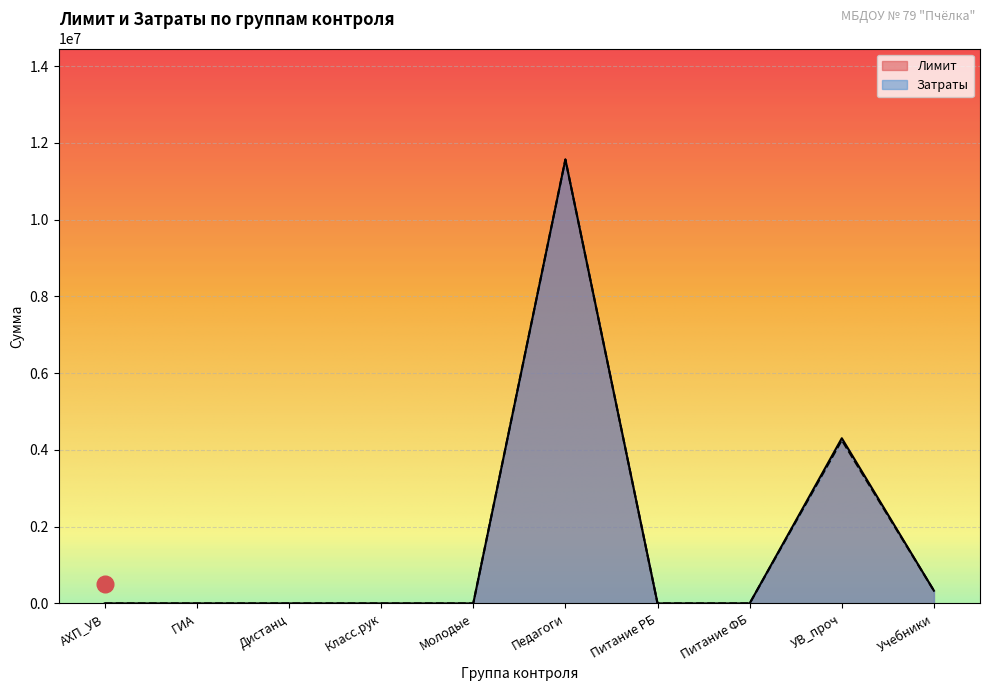

The Затраты series shows 0 at Дистанц. True or false?

True